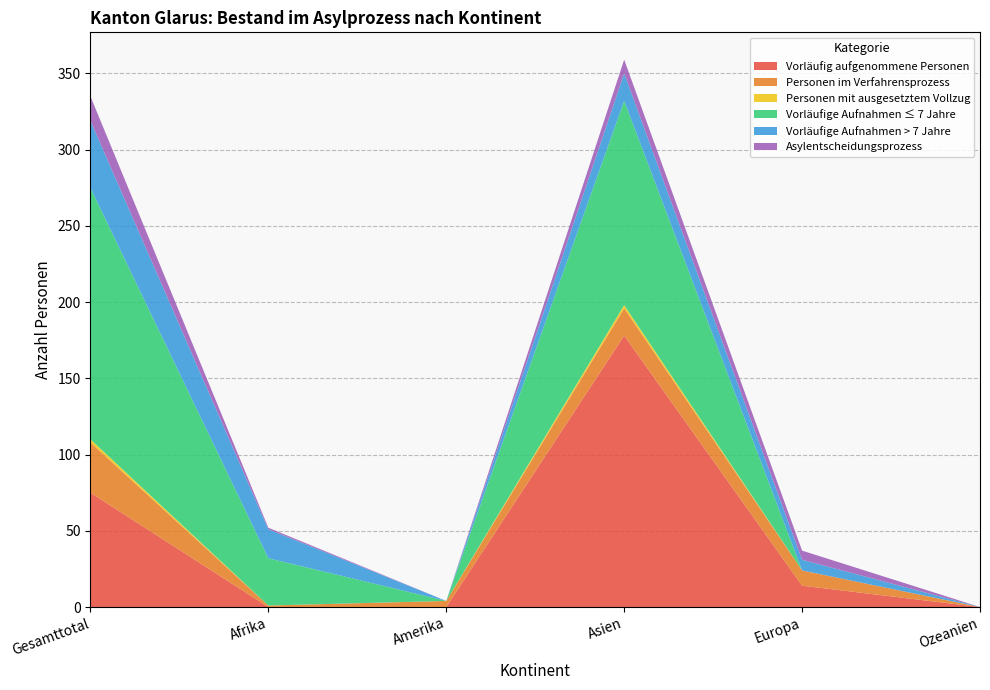

Which category has the highest value in the Vorläufig aufgenommene Personen series?

Asien